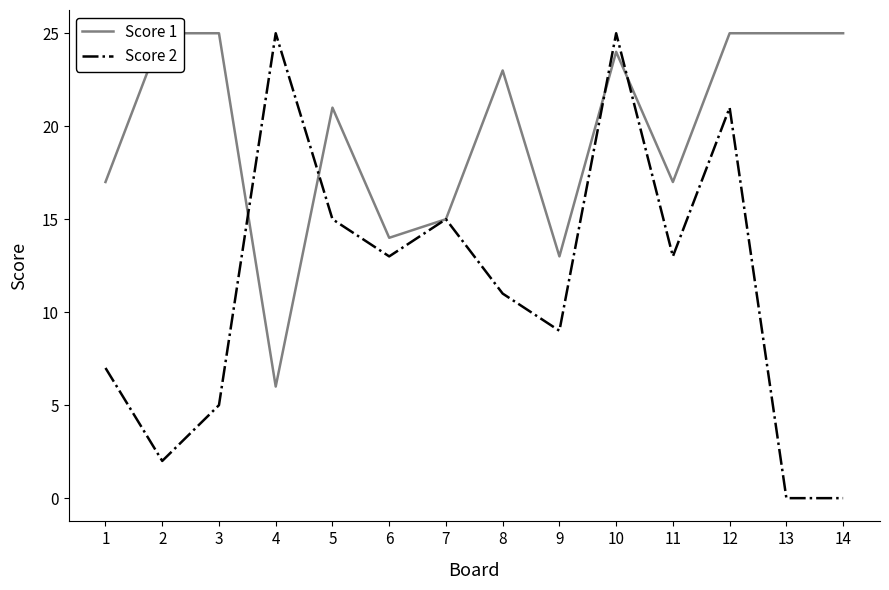

At which label is Score 2 closest to 12?

6